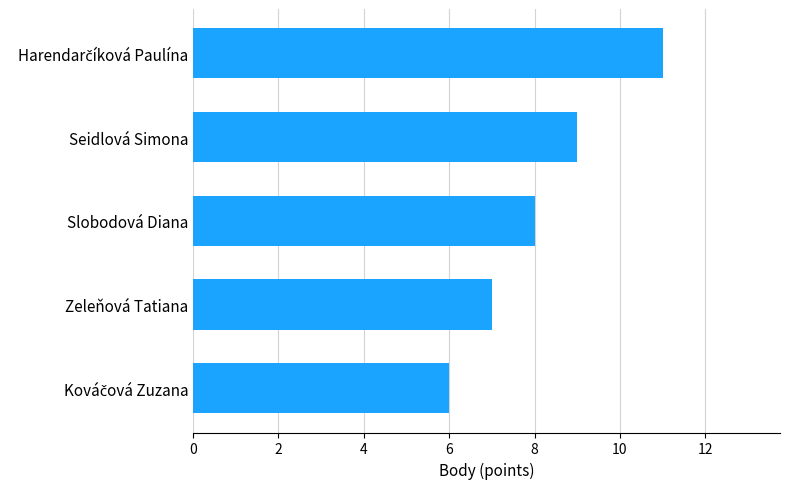

How many series are shown in this chart?

1